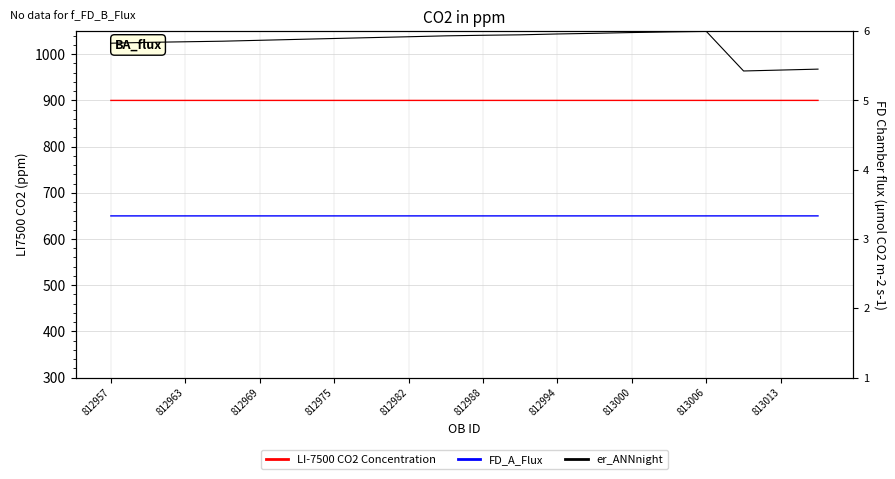

Is it true that LI-7500 CO2 Concentration equals 1251.7 at 812975?

False